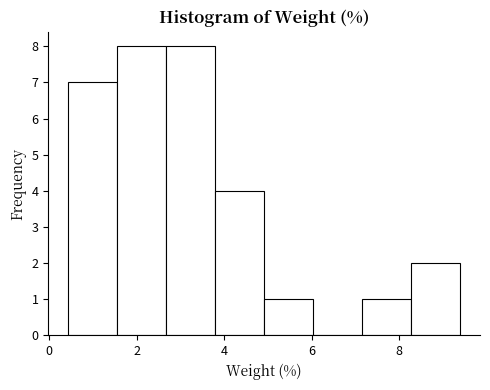

Reading left to right, list every bar in this chart as the range it spans on the x-axis followed by its height. Neither the bar edges nor the heights are printed on the chart, so give them approximately, as read against the axes.

0.4 to 1.6: 7
1.6 to 2.6: 8
2.6 to 3.8: 8
3.8 to 5.0: 4
5.0 to 6.0: 1
6.0 to 7.2: 0
7.2 to 8.2: 1
8.2 to 9.4: 2